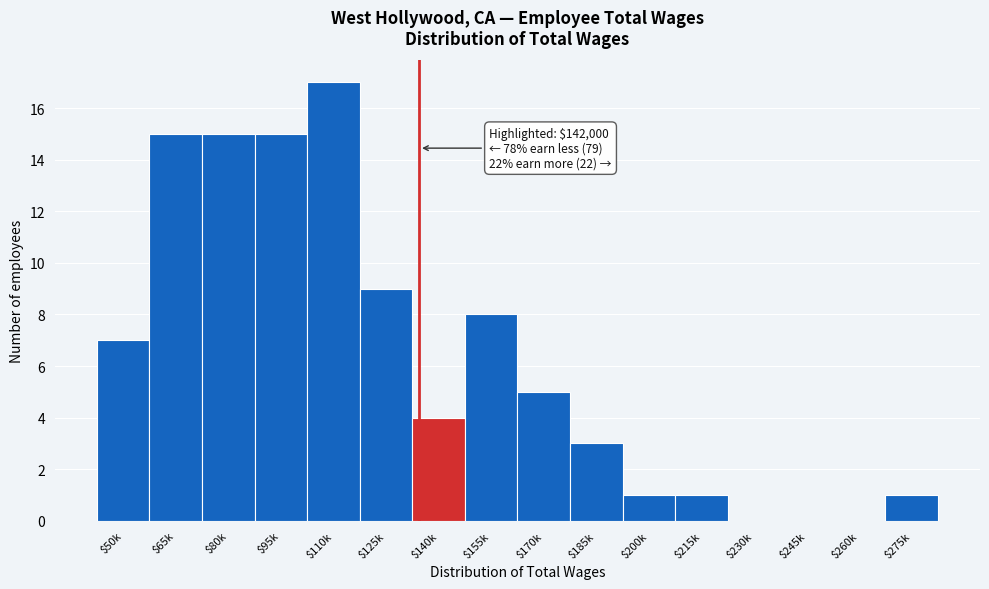

The value at $80k is 5. True or false?

False